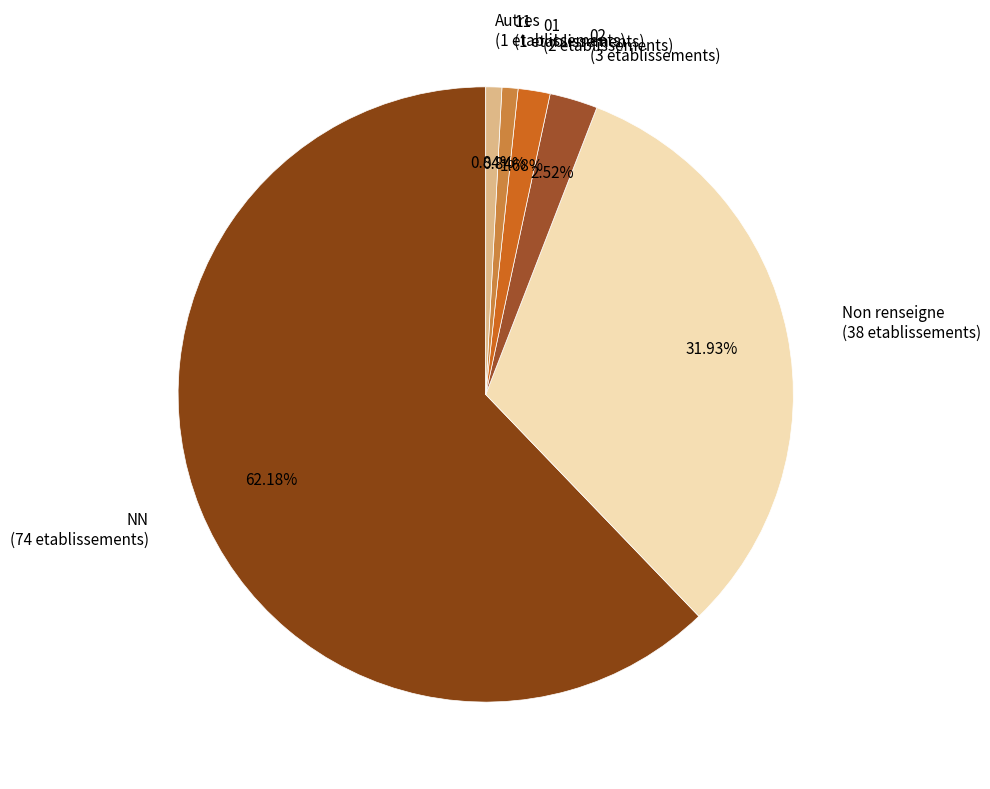

Which slice represents more than half of the pie?

NN (74 etablissements)